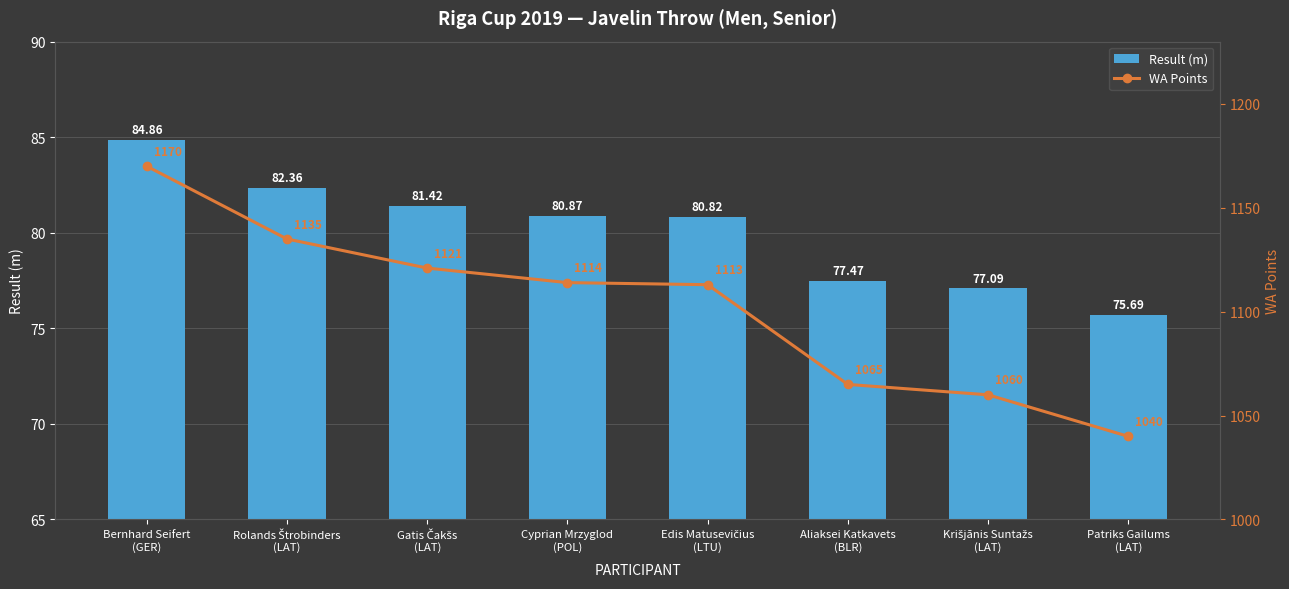

Rank the series by their maximum value, from lowest to highest.

Result (m), WA Points